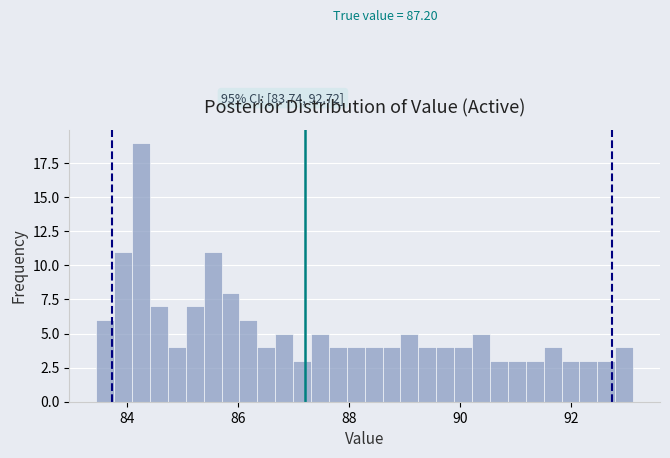

Read against the x-axis, roughly where is the centre of the tallest bar?

84.2